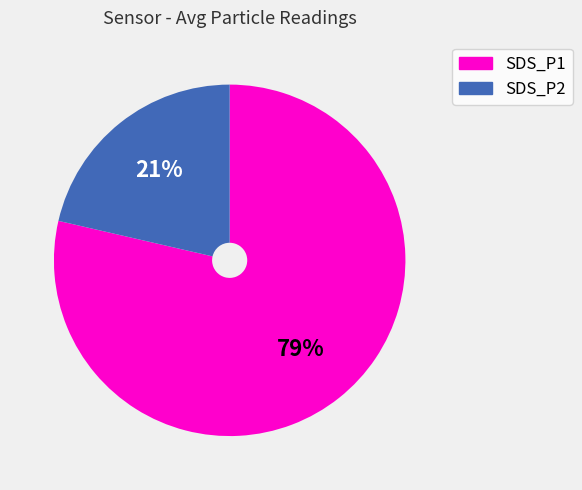

Rank the categories by value from lowest to highest.

SDS_P2, SDS_P1